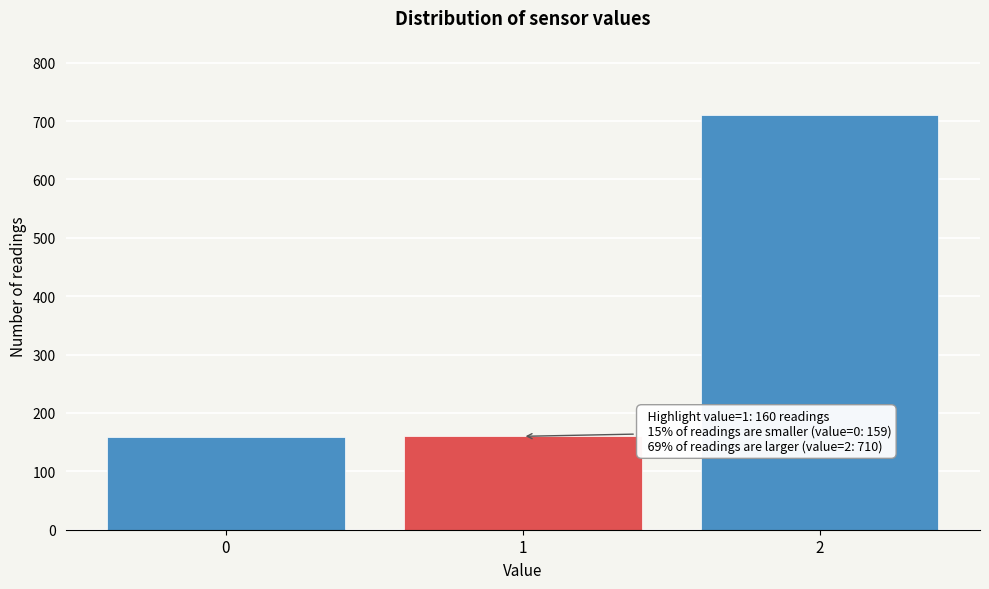

What is the smallest value displayed?

159